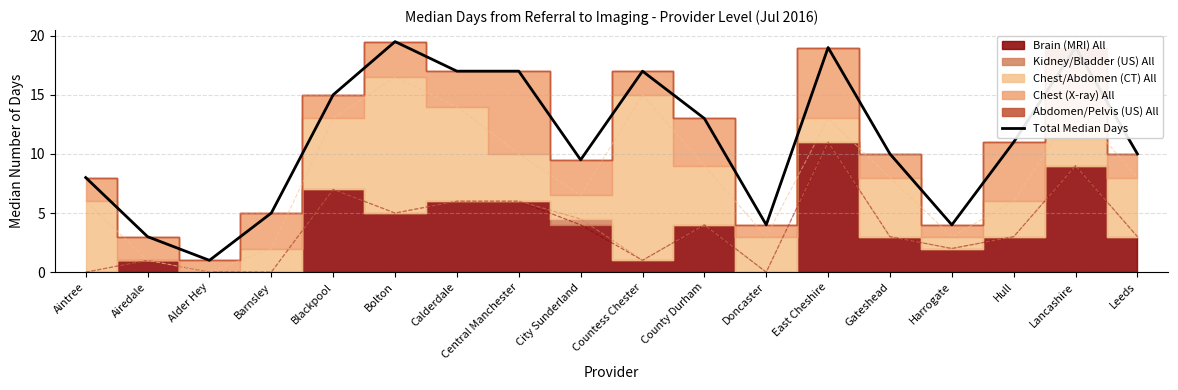

At which label does the data first exceed 11?

Blackpool